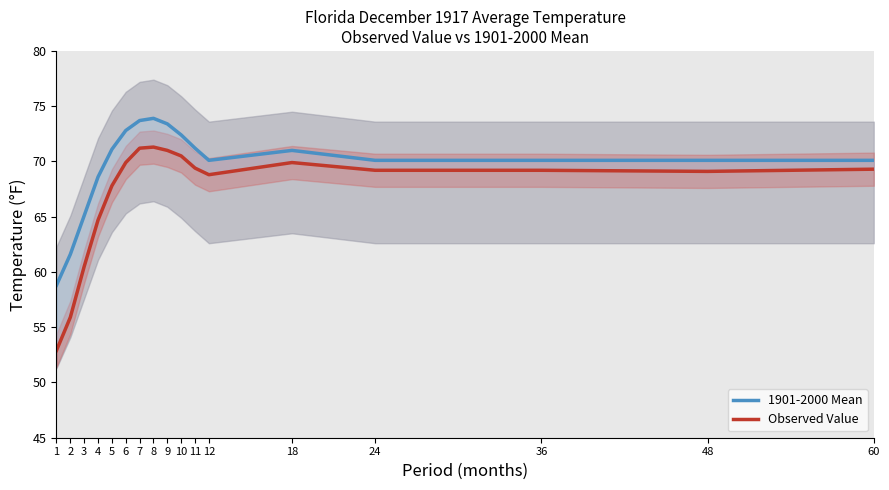

True or false: Observed Value and 1901-2000 Mean intersect in this chart.

False